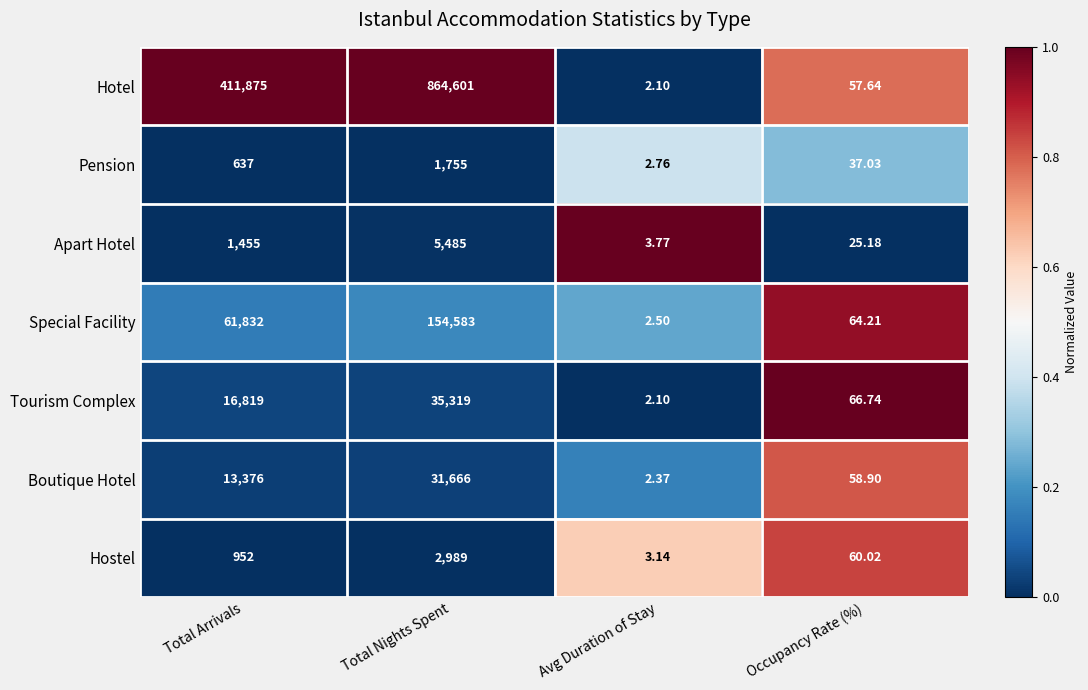

What is the total value across all series at Total Nights Spent?

1096398.0